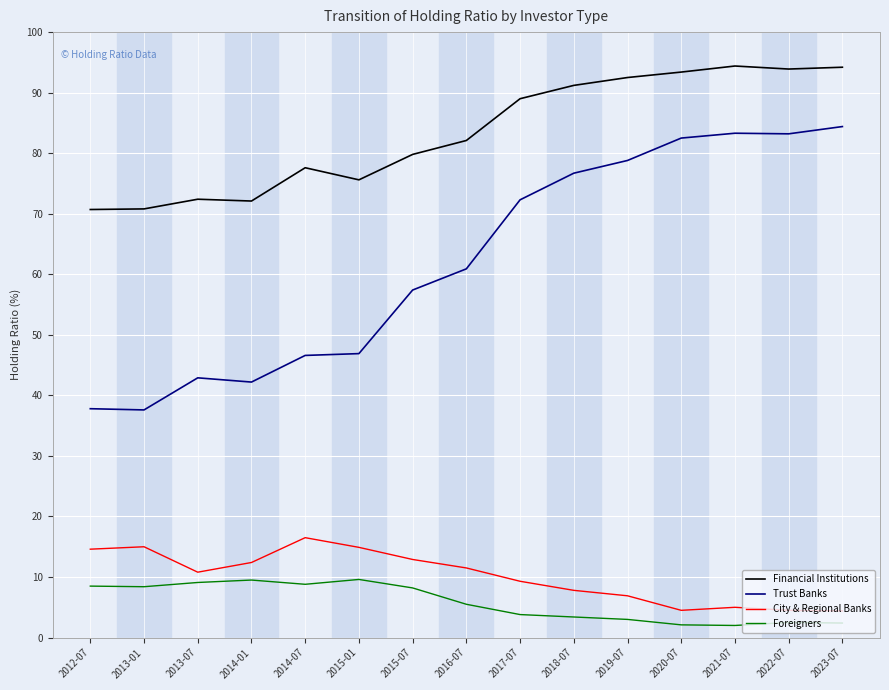

What is the highest value of the Trust Banks series?

84.4